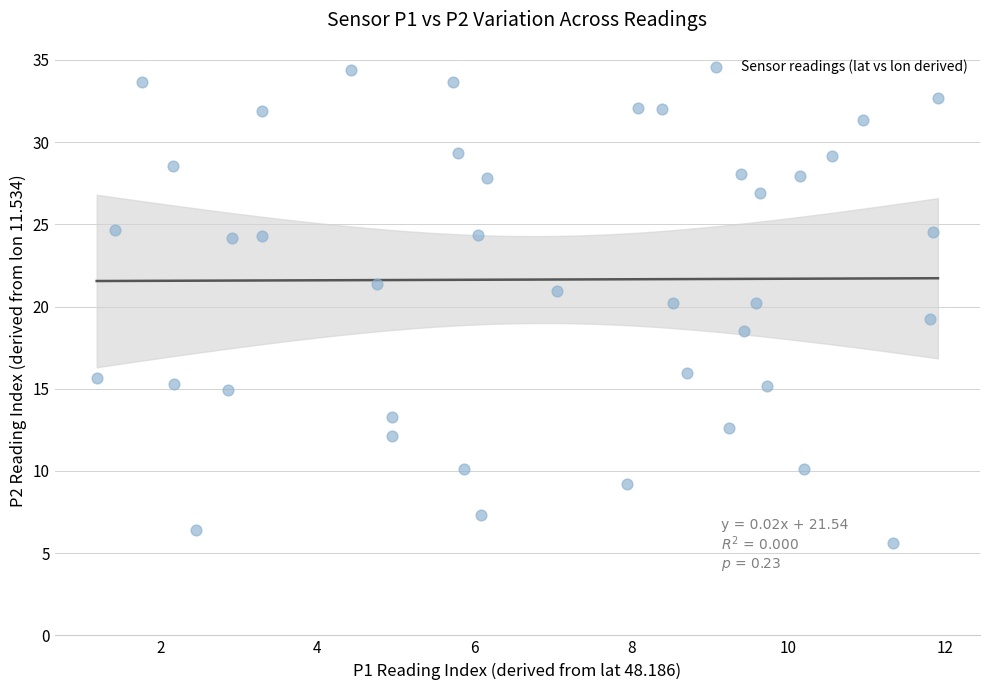

What is the range of Y values (max minus min)?

28.8